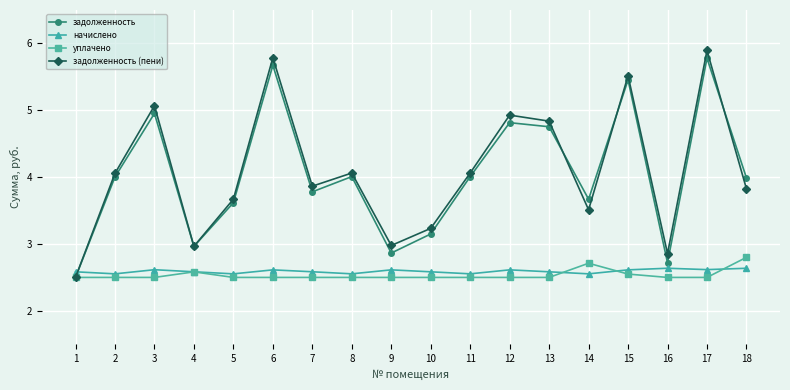

List the series in order of their peak value, highest first.

задолженность (пени), задолженность, уплачено, начислено